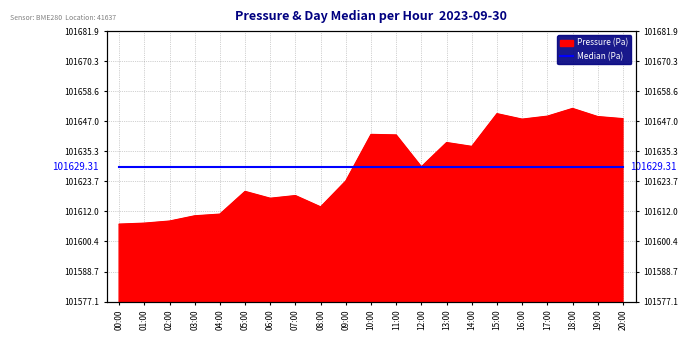

How many data points does each series have?

21